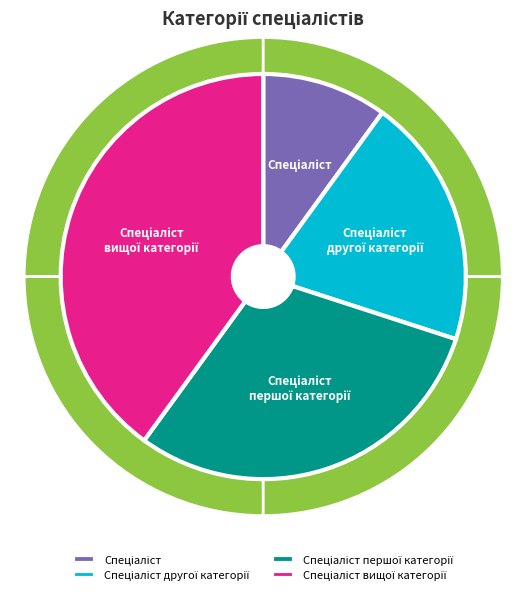

Which has a higher value, Спеціаліст другої категорії or Спеціаліст вищої категорії?

Спеціаліст вищої категорії